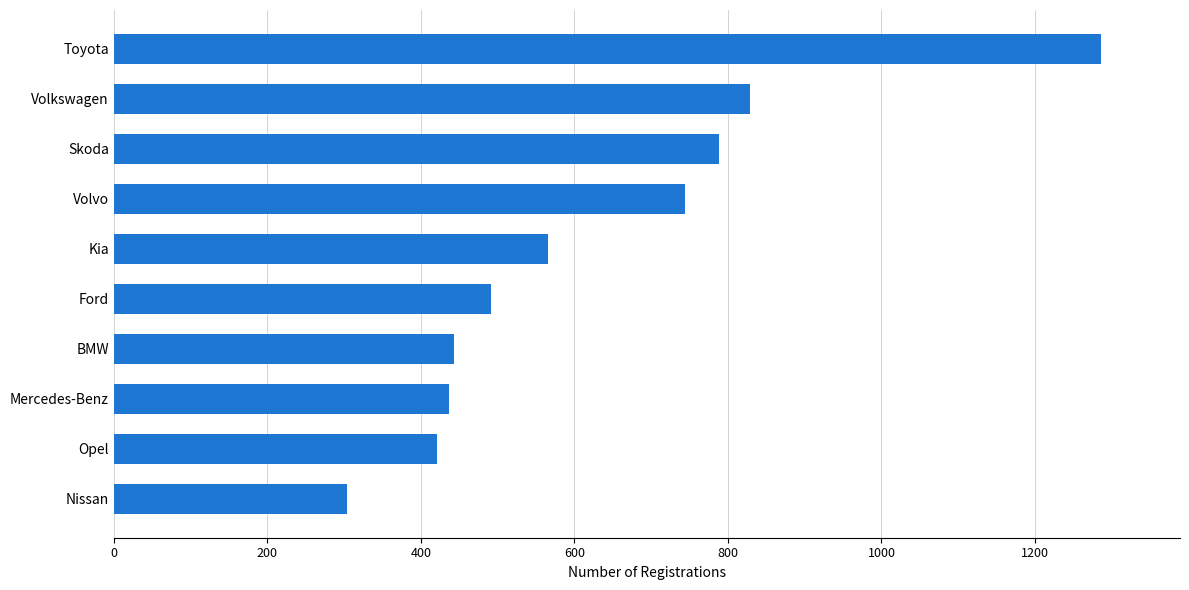

Is it true that the value at Toyota is 713?

False